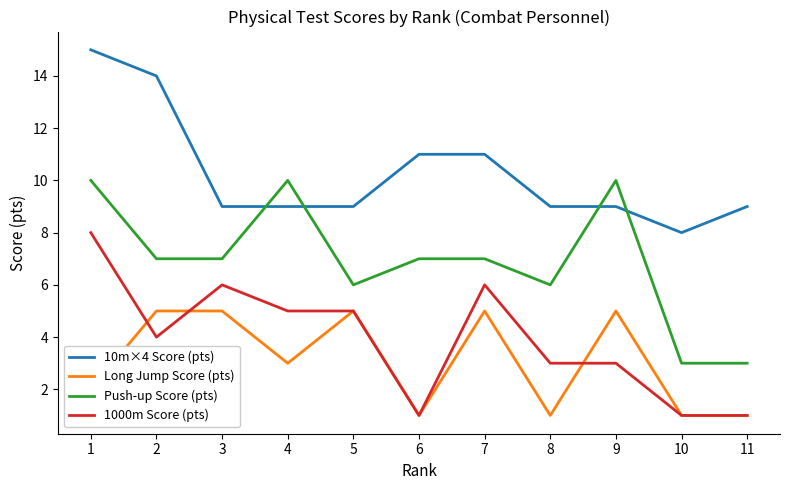

What is the difference between the second highest and second lowest values in the 1000m Score (pts) series?

5